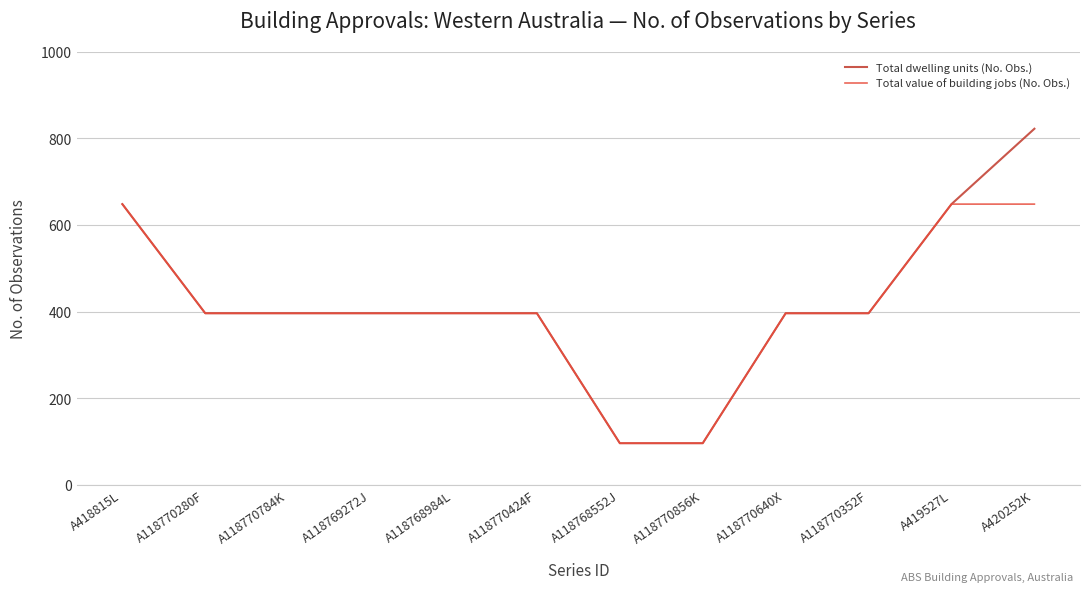

The Total dwelling units (No. Obs.) series shows 198 at A118770352F. True or false?

False